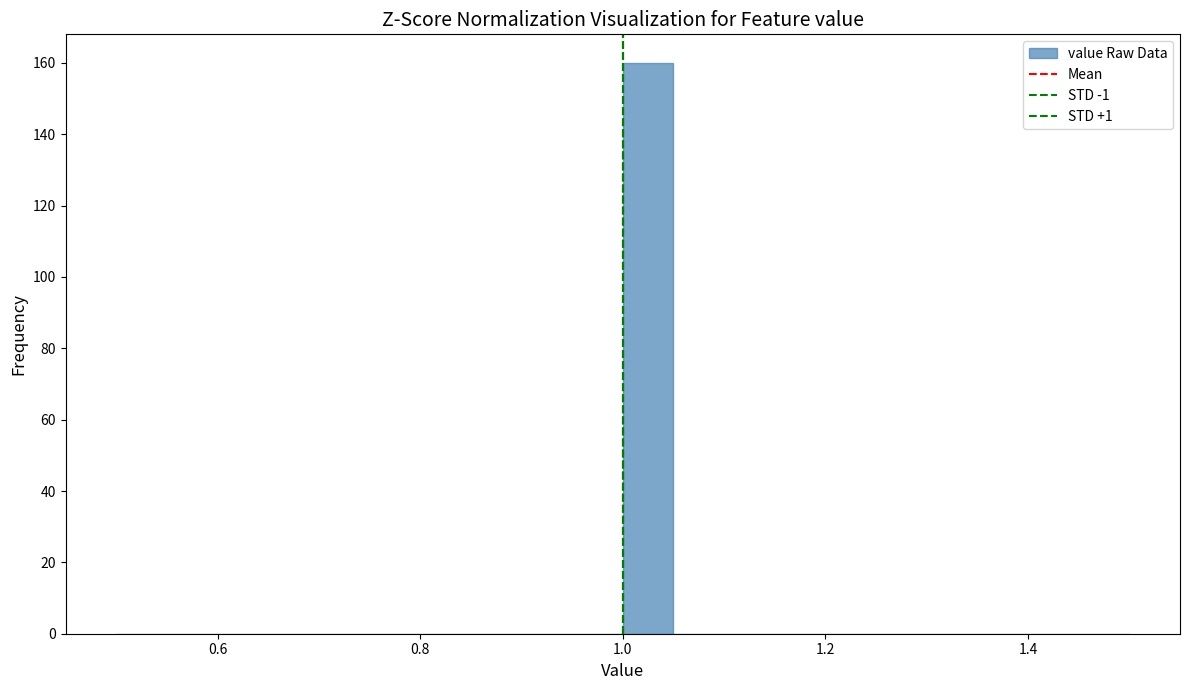

Read against the x-axis, roughly where is the centre of the tallest bar?

1.02